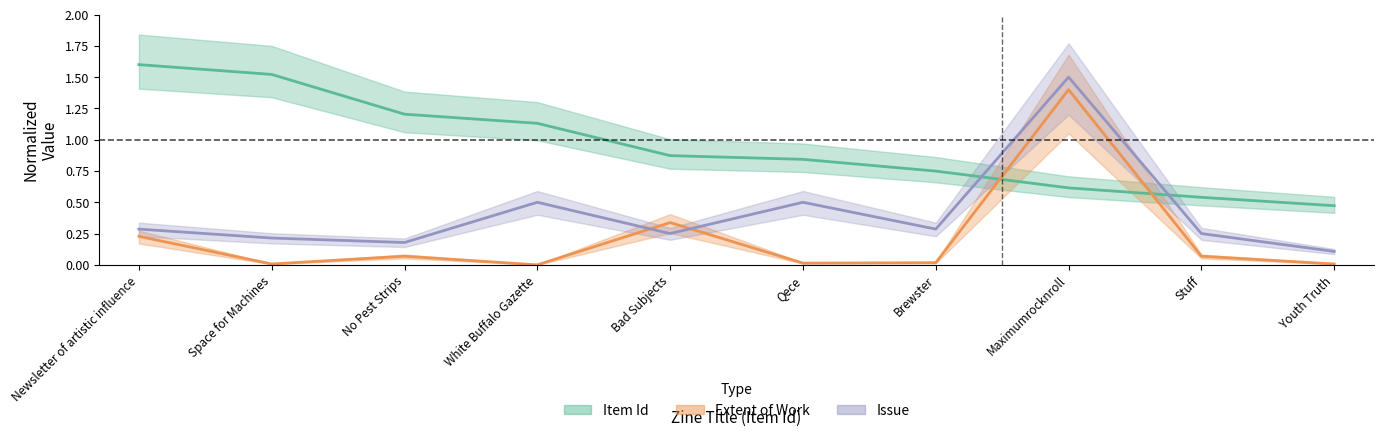

What are all the series names shown in the legend?

Item Id, Extent of Work, Issue